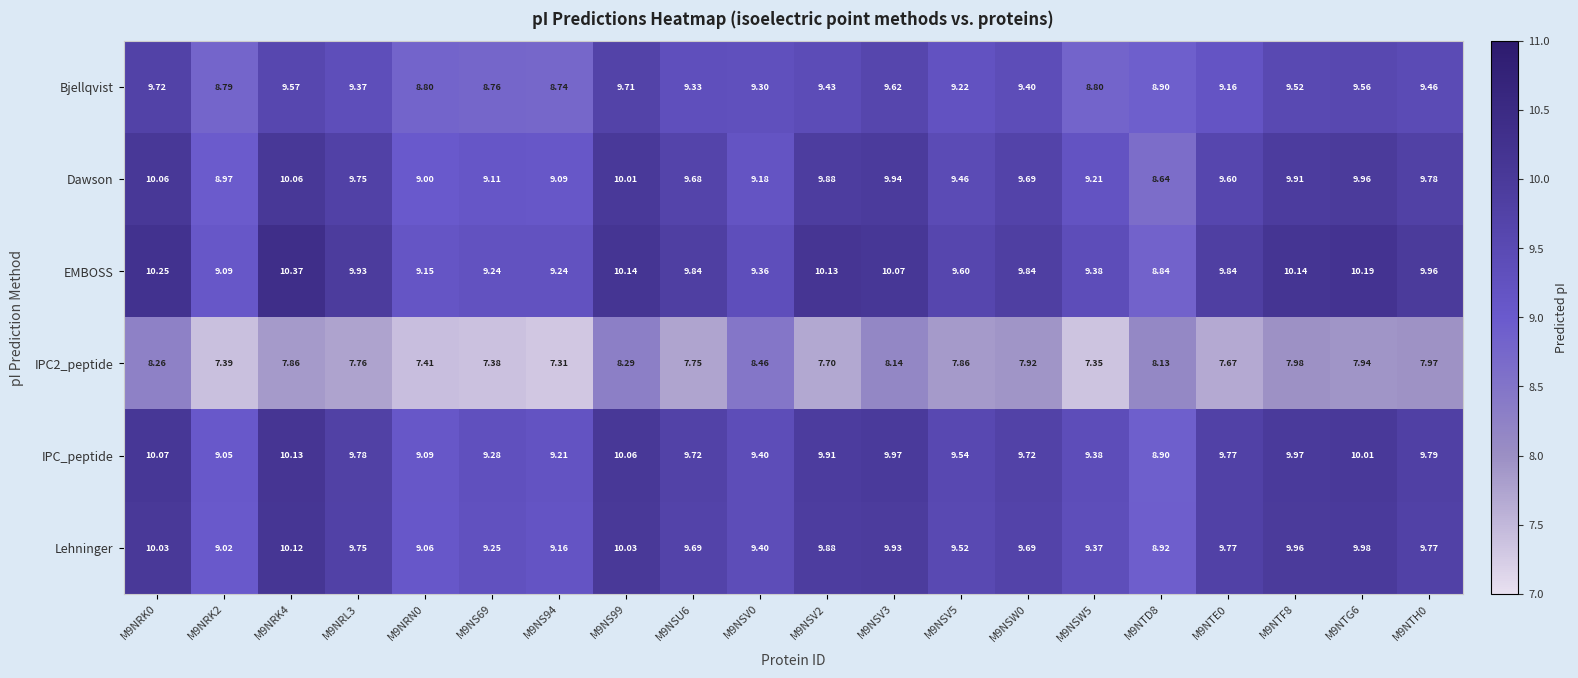

Which series has the largest total across all categories?

EMBOSS